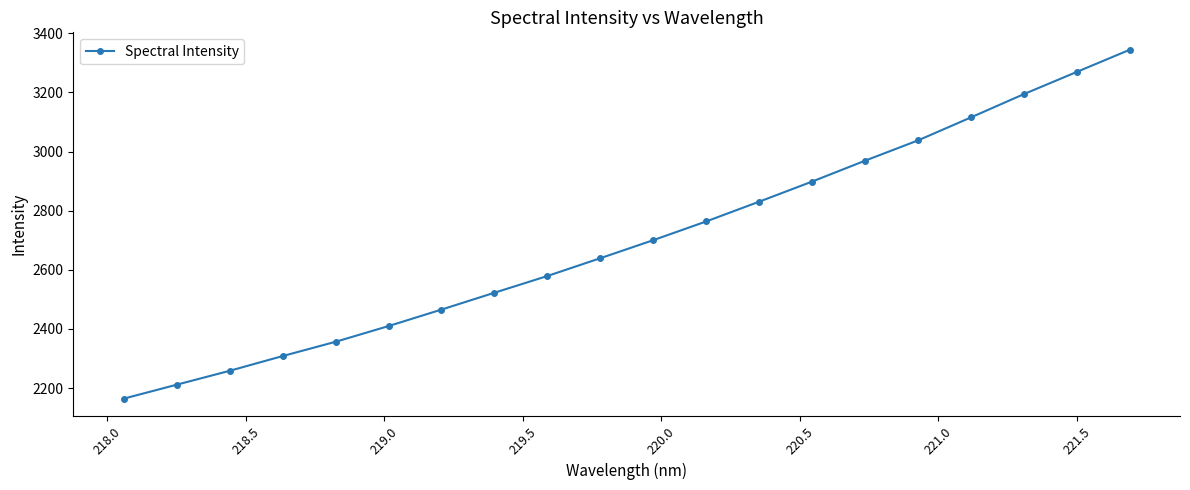

What is the value of the 11th point from the left?

2700.3